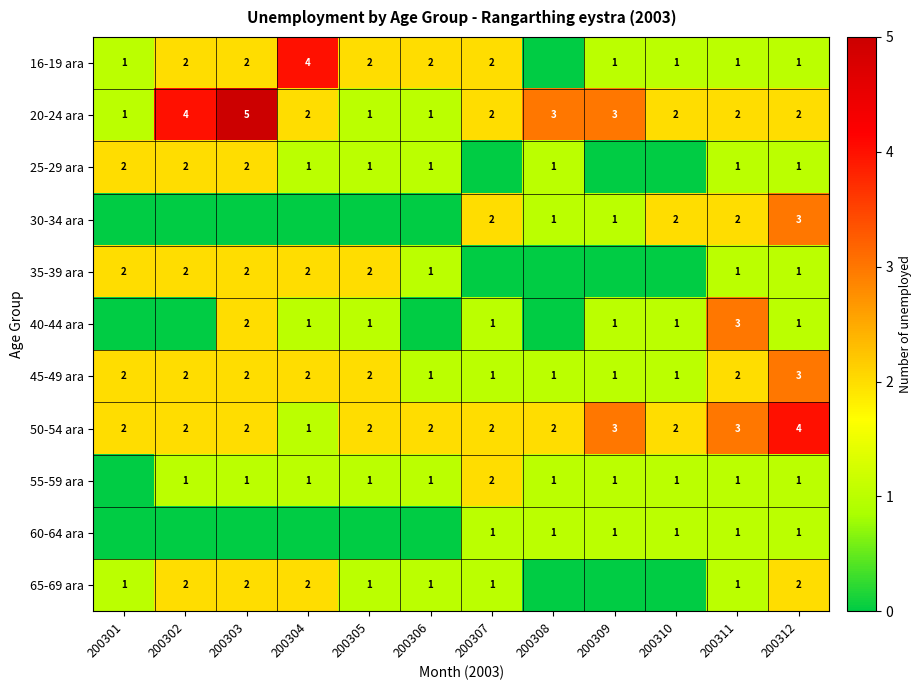

How many 20-24 ara values are between 2 and 3?

7